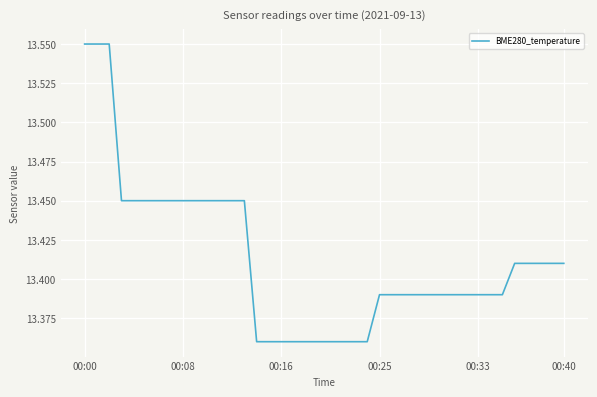

Does the chart display data point markers on the line(s)?

No